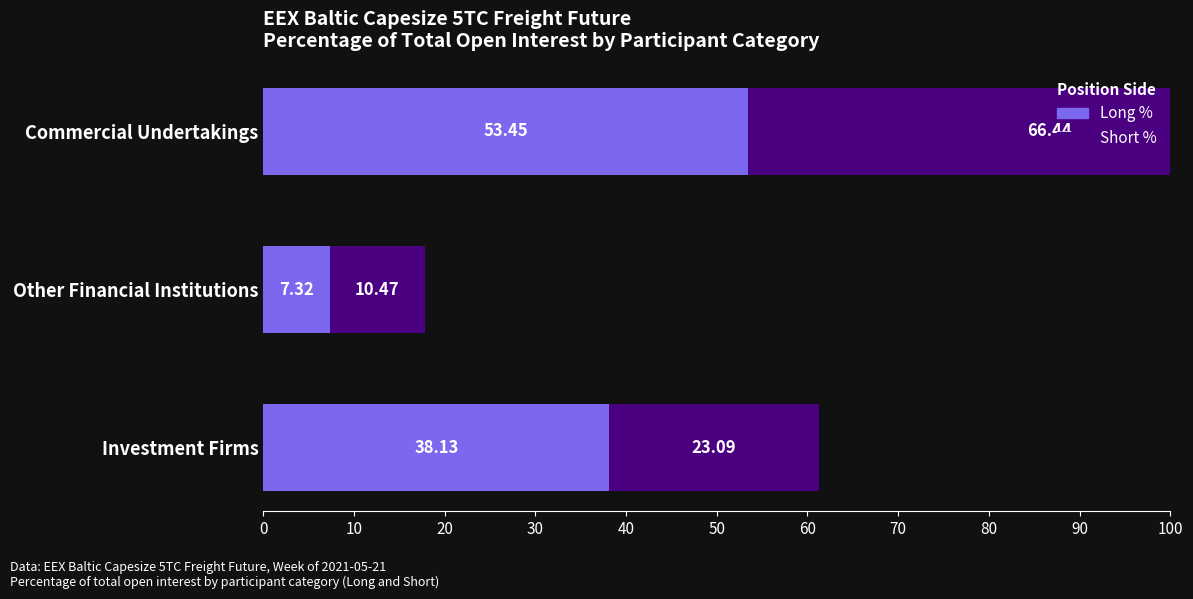

The value of Short % at 0 is 23.1. True or false?

True